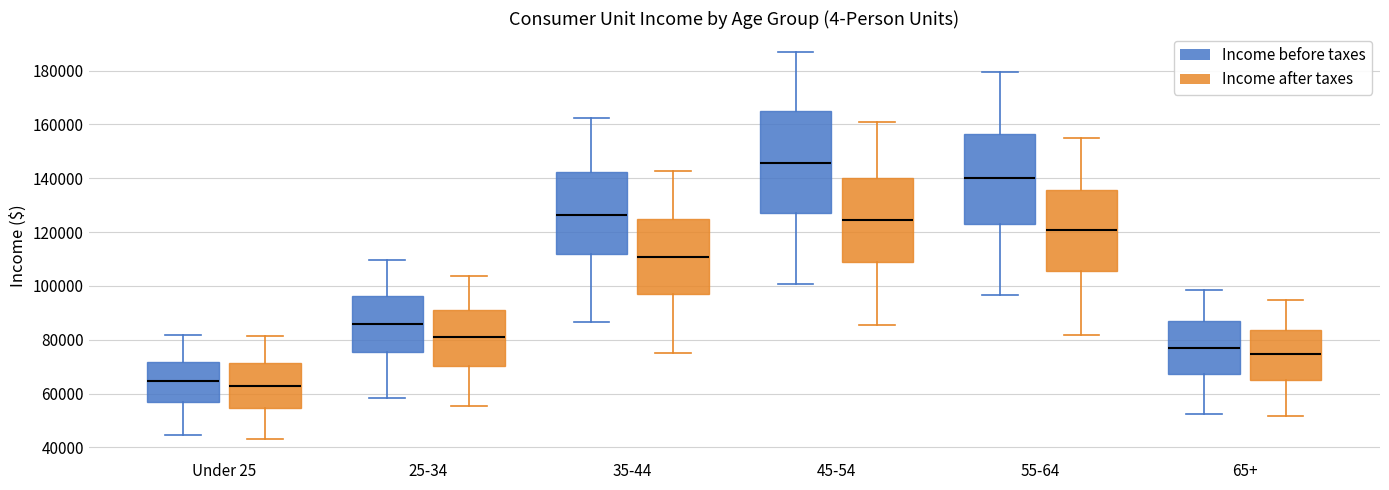

Reading left to right, read every box against the y-axis: the position of its median line, the range the box covers, and the ends of its whiskers. The values are not printed on the chart, so give them approximately, as read against the axis.

Under 25 (Income before taxes): median 64000, box 56000 to 72000, whiskers 44000 to 82000
Under 25 (Income after taxes): median 62000, box 54000 to 72000, whiskers 44000 to 82000
25-34 (Income before taxes): median 86000, box 76000 to 96000, whiskers 58000 to 110000
25-34 (Income after taxes): median 80000, box 70000 to 90000, whiskers 56000 to 104000
35-44 (Income before taxes): median 126000, box 112000 to 142000, whiskers 86000 to 162000
35-44 (Income after taxes): median 110000, box 98000 to 124000, whiskers 74000 to 142000
45-54 (Income before taxes): median 146000, box 126000 to 164000, whiskers 100000 to 186000
45-54 (Income after taxes): median 124000, box 110000 to 140000, whiskers 86000 to 160000
55-64 (Income before taxes): median 140000, box 122000 to 156000, whiskers 96000 to 180000
55-64 (Income after taxes): median 120000, box 106000 to 136000, whiskers 82000 to 156000
65+ (Income before taxes): median 76000, box 68000 to 86000, whiskers 52000 to 98000
65+ (Income after taxes): median 74000, box 66000 to 84000, whiskers 52000 to 94000